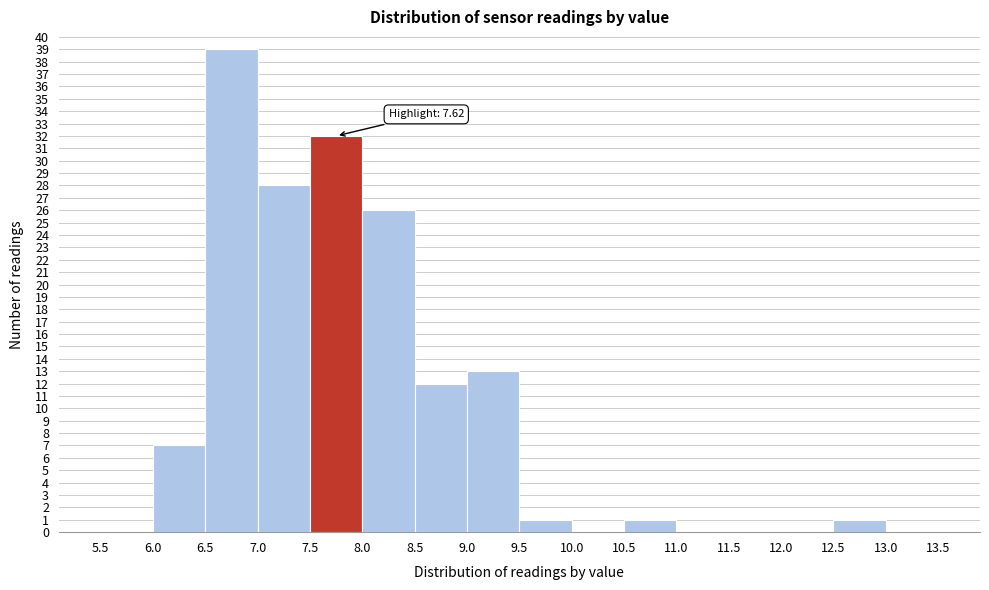

Over which range of the x-axis is the bar tallest?

6.5 to 7.0